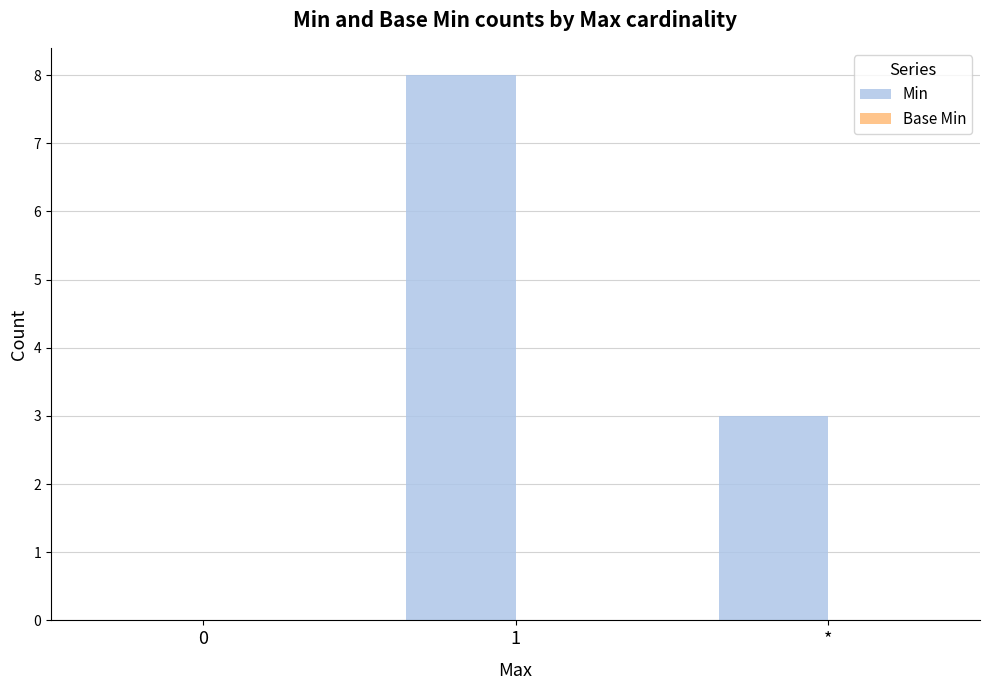

Reading left to right, extract all data points from this chart.

0=0	1=8	*=3